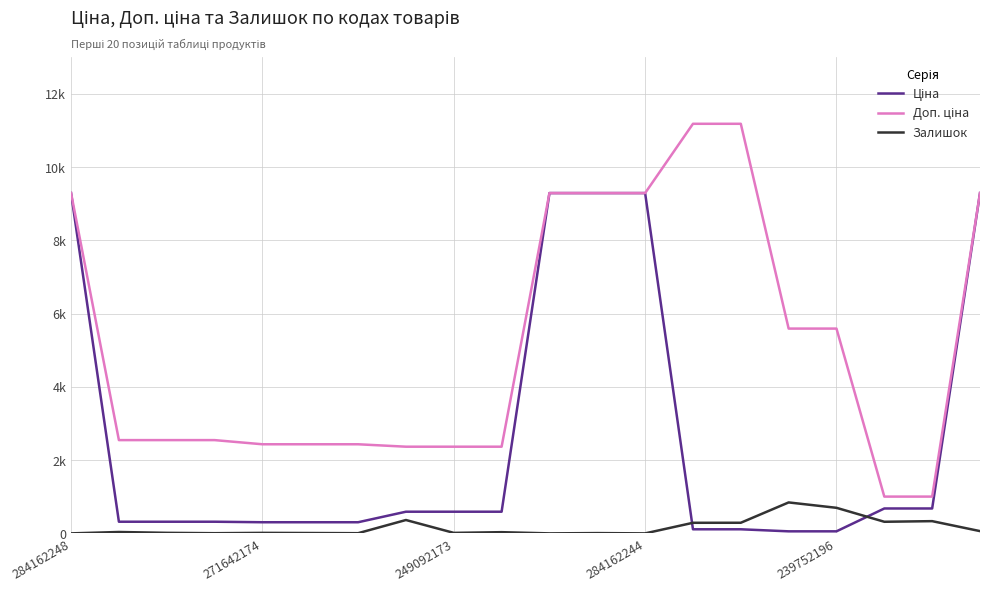

Which series has the largest range (max minus min)?

Доп. ціна